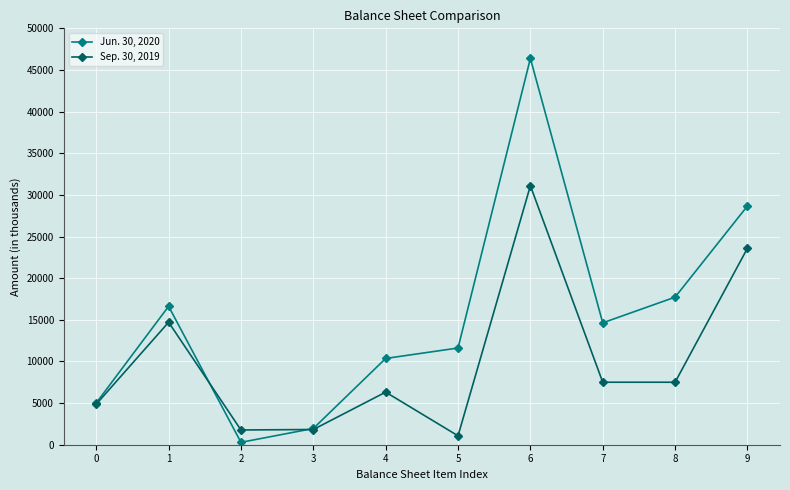

What is the average value of the Jun. 30, 2020 series?

15326